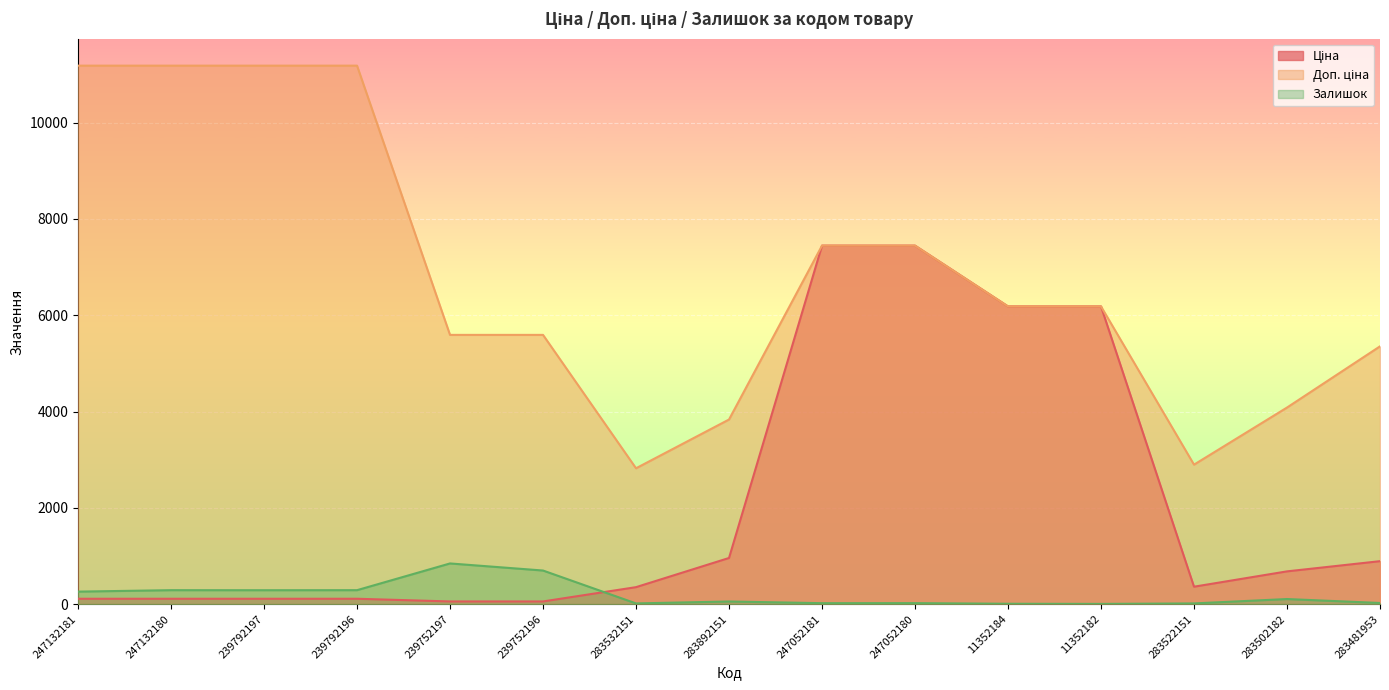

What are all the series names shown in the legend?

Ціна, Доп. ціна, Залишок